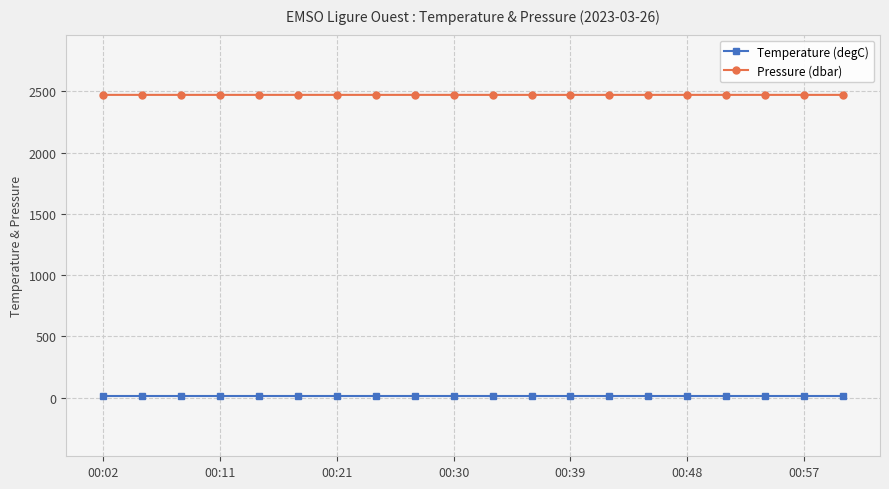

At how many categories does at least one series exceed 2287?

20